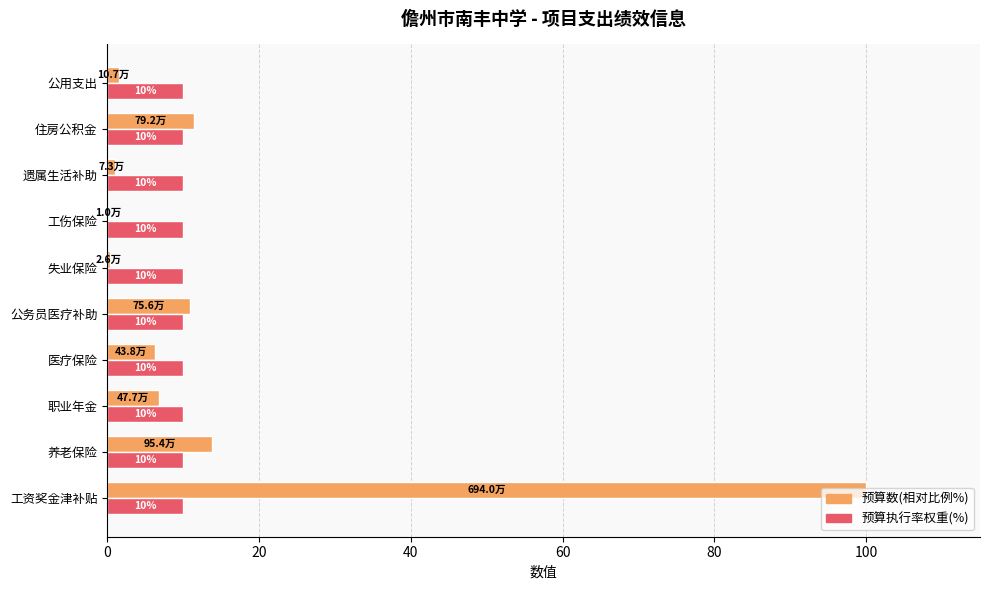

Which series has the largest total across all categories?

预算数(相对比例%)